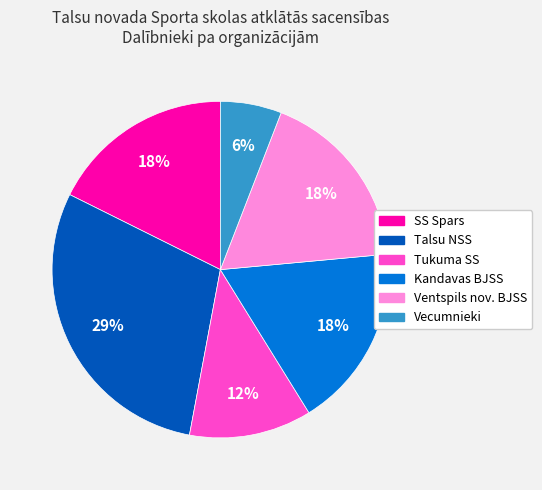

Is Tukuma SS the majority of the pie?

No